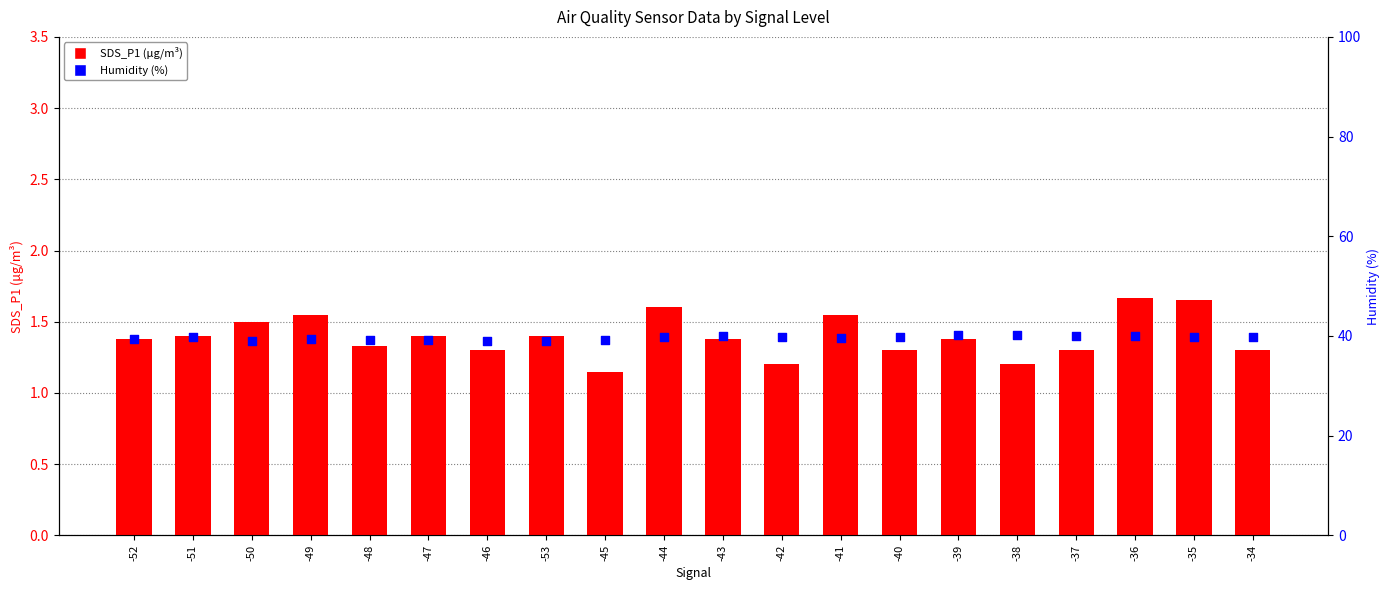

At how many categories does at least one series exceed 1?

20